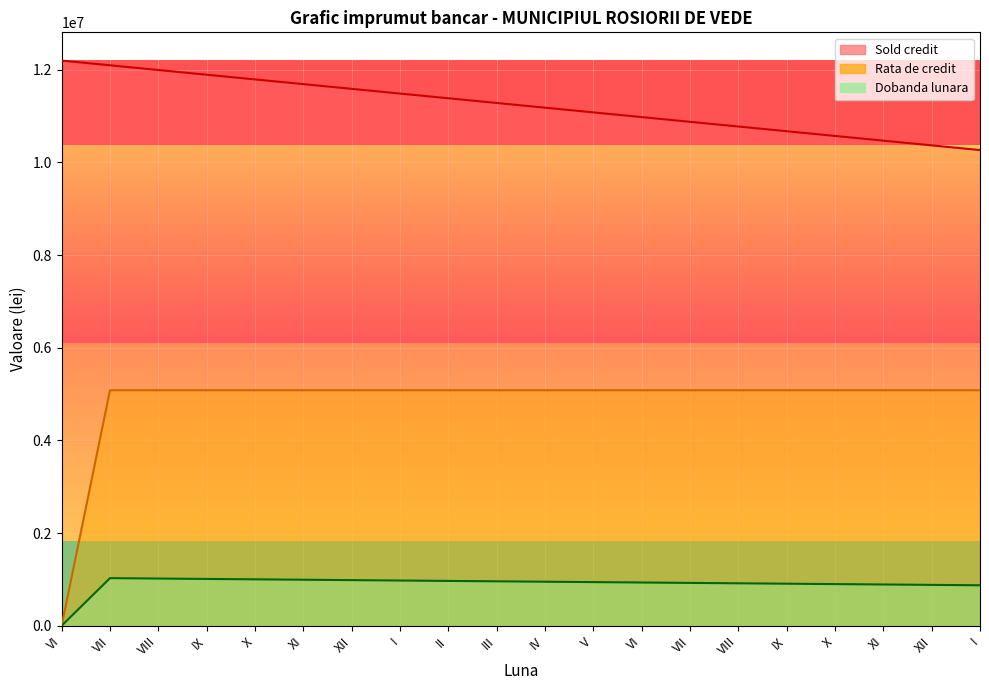

What is the maximum value shown in the chart?

12200000.0